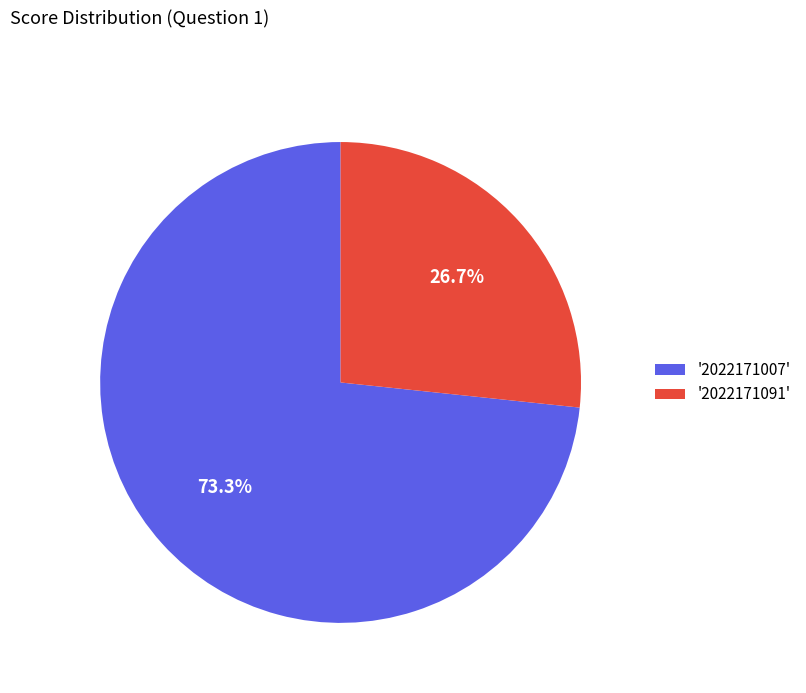

Which category has the biggest portion of the pie?

'2022171007'